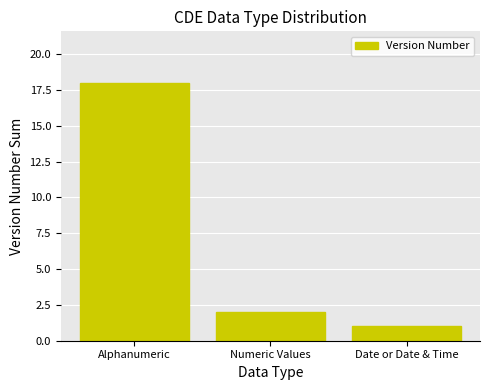

At which category does the chart reach its minimum across all series?

Date or Date & Time